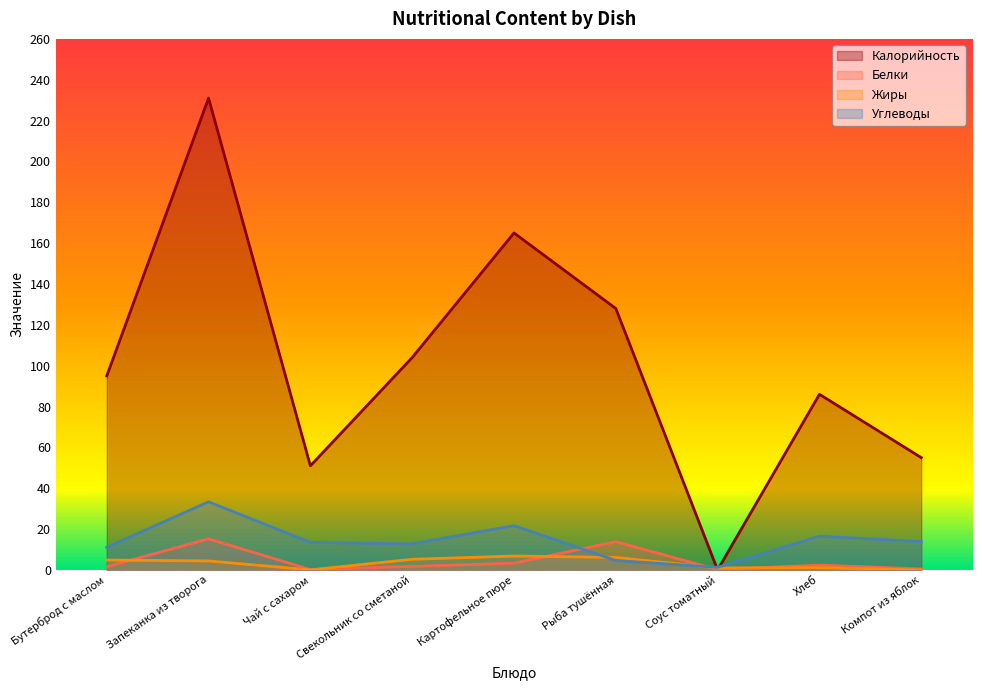

Reading left to right, transcribe all the data shown in this chart.

Калорийность: Бутерброд с маслом=95.0	Запеканка из творога=231.0	Чай с сахаром=51.0	Свекольник со сметаной=104.0	Картофельное пюре=165.0	Рыба тушённая=128.0	Соус томатный=0.0	Хлеб=86.0	Компот из яблок=55.0
Белки: Бутерброд с маслом=1.6	Запеканка из творога=15.2	Чай с сахаром=0.2	Свекольник со сметаной=1.8	Картофельное пюре=3.3	Рыба тушённая=13.9	Соус томатный=0.2	Хлеб=2.4	Компот из яблок=0.5
Жиры: Бутерброд с маслом=4.9	Запеканка из творога=4.4	Чай с сахаром=0.1	Свекольник со сметаной=5.2	Картофельное пюре=6.8	Рыба тушённая=6.1	Соус томатный=1.0	Хлеб=1.1	Компот из яблок=0.0
Углеводы: Бутерброд с маслом=11.1	Запеканка из творога=33.4	Чай с сахаром=13.5	Свекольник со сметаной=12.8	Картофельное пюре=21.7	Рыба тушённая=4.6	Соус томатный=1.3	Хлеб=16.5	Компот из яблок=13.9